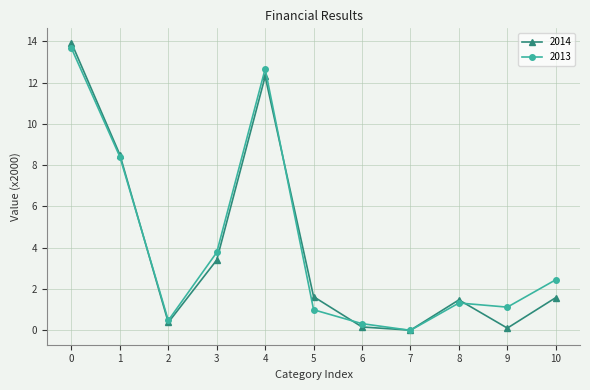

What is the total value across all series at 2?

0.9